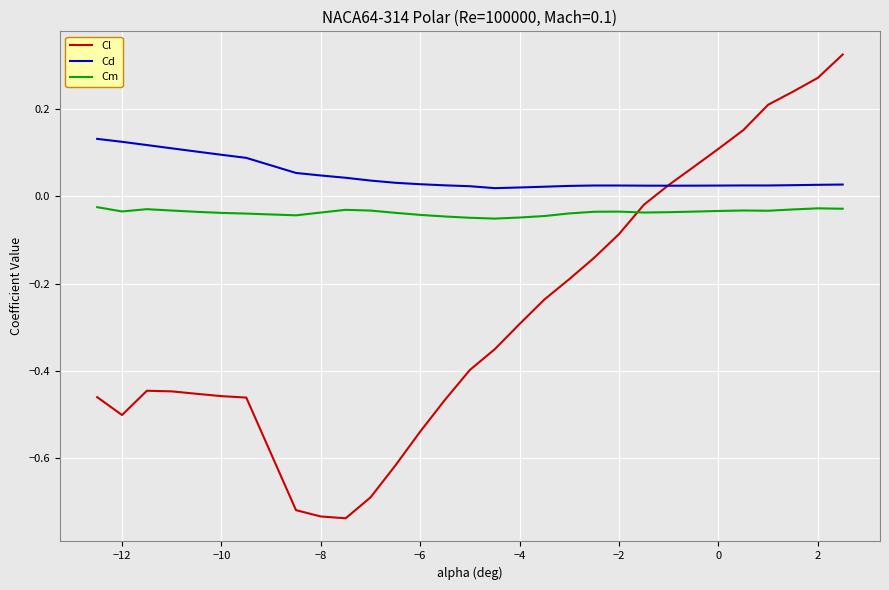

Which series has the largest range (max minus min)?

Cl